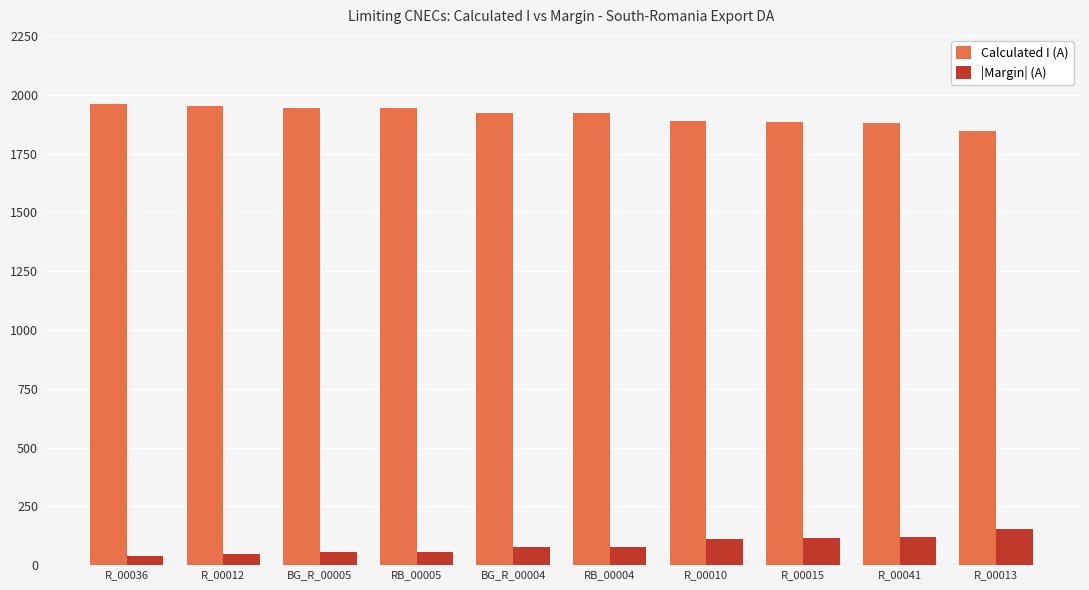

What is the average value of the Calculated I (A) series?

1914